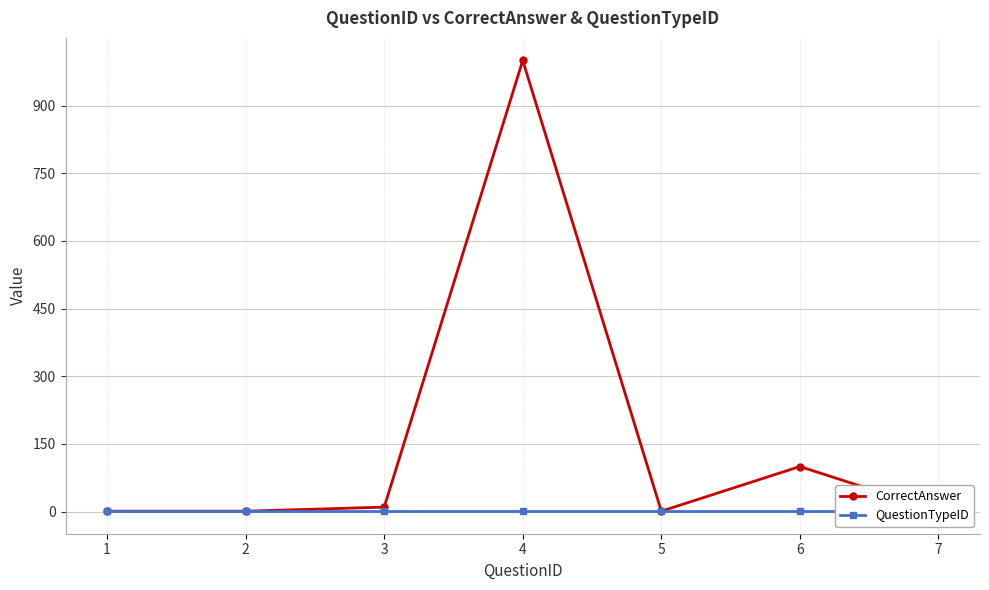

List the series in order of their peak value, lowest first.

QuestionTypeID, CorrectAnswer